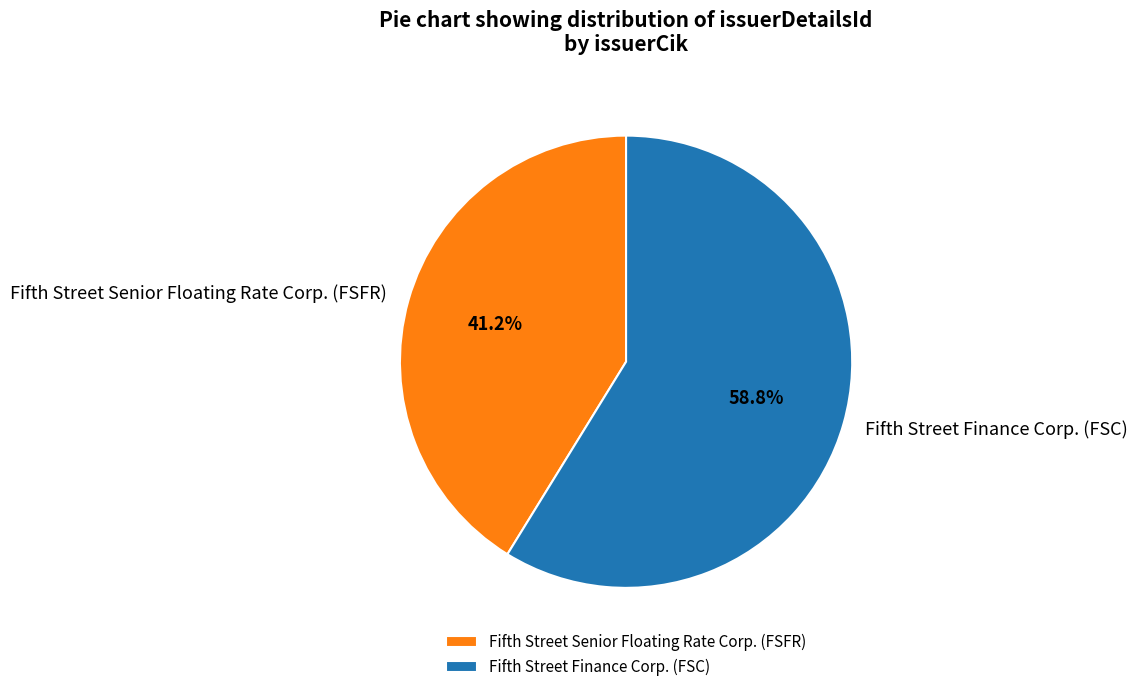

To the nearest percent, what is the difference between the largest and smallest slice percentages?

18%